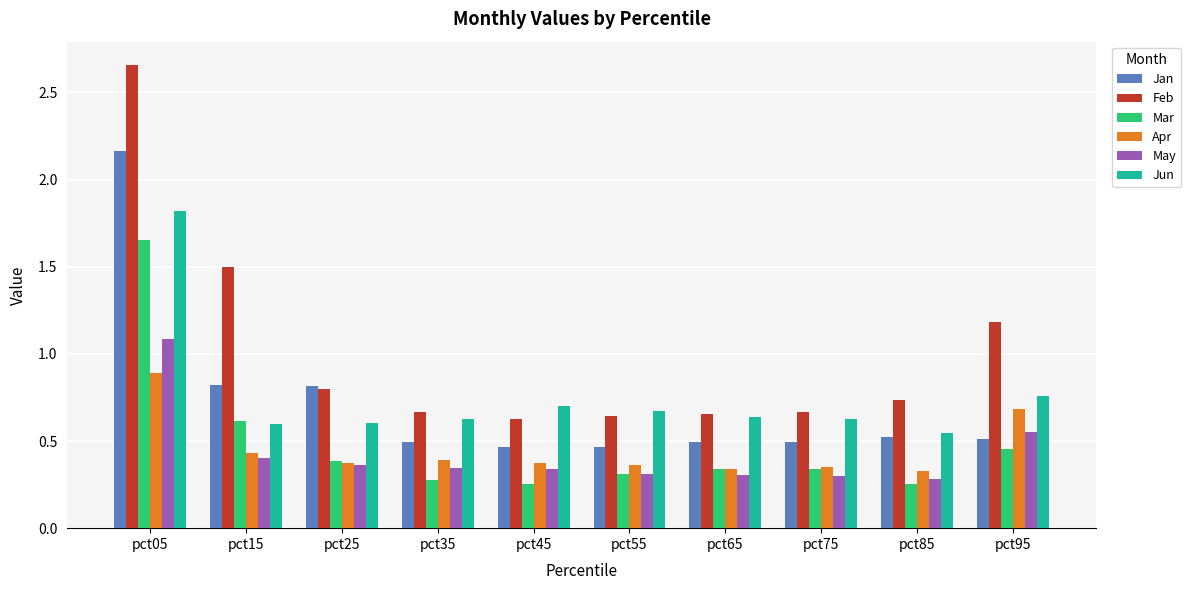

What are all the series names shown in the legend?

Jan, Feb, Mar, Apr, May, Jun